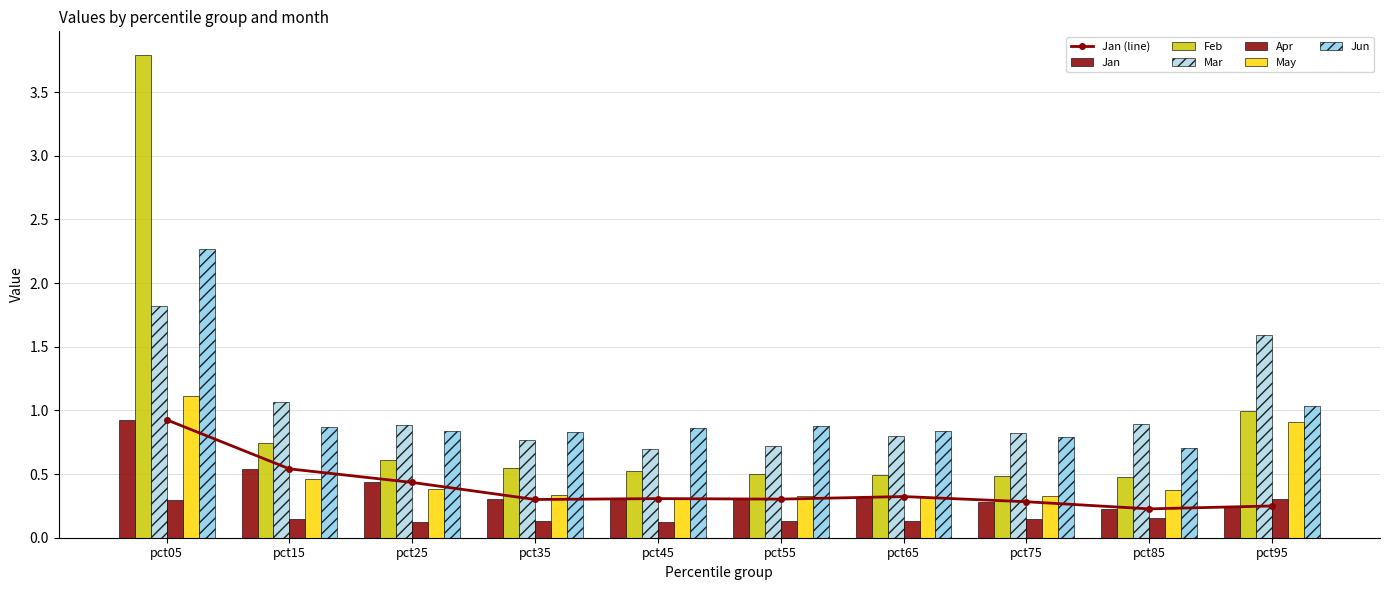

What is the sum of the Jun values at pct25 and pct75?

1.6